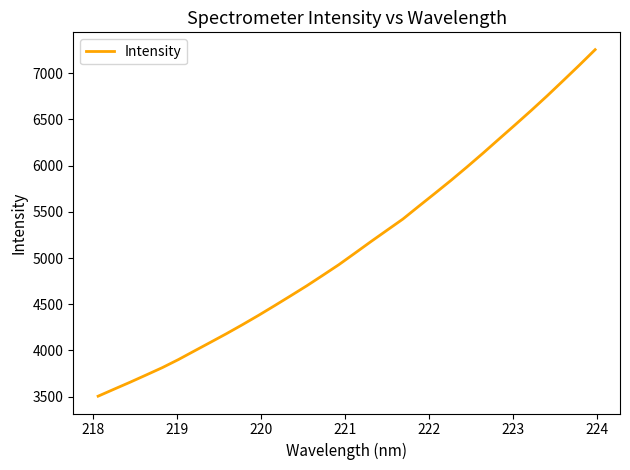

What is the greatest value displayed?

7255.0